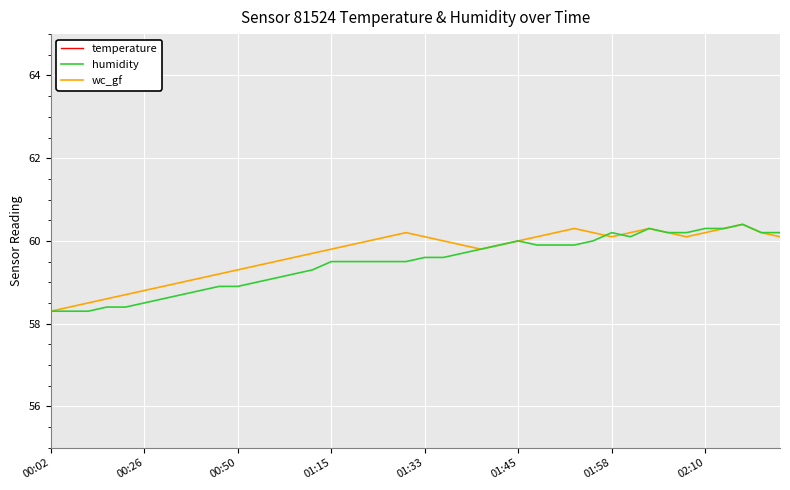

Which series has the largest total across all categories?

wc_gf